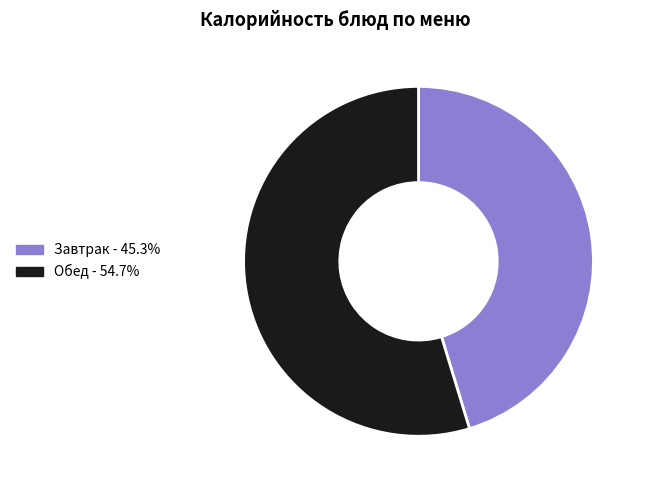

Is there any slice that represents more than half of the pie?

Yes